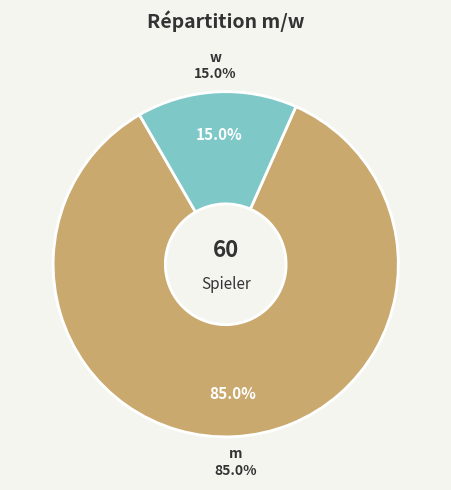

Approximately how many times larger is the value at m compared to w?

5.7